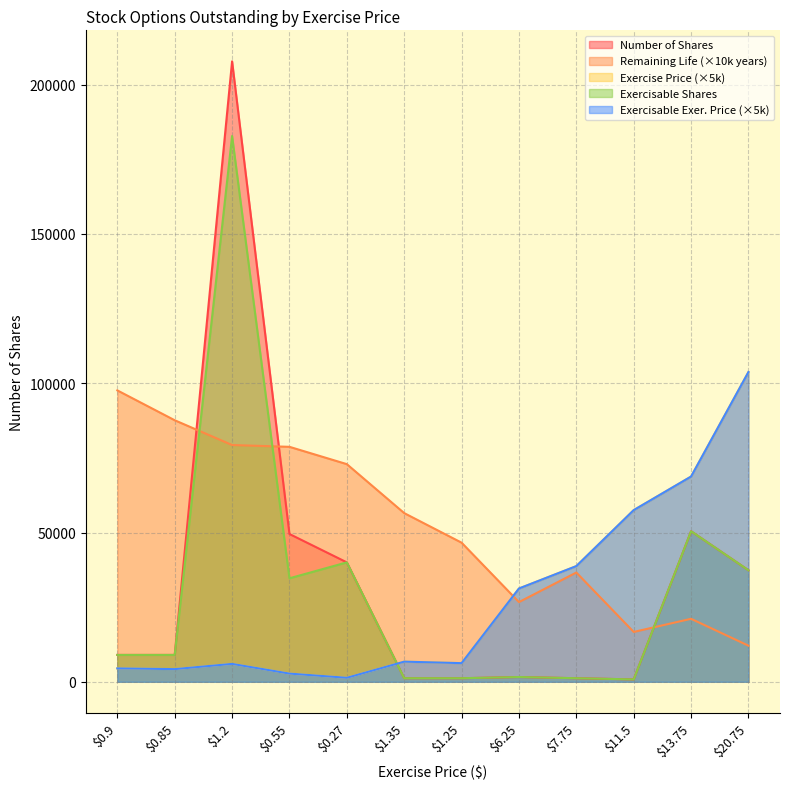

Which category has the highest value in the Exercise Price series?

$20.75